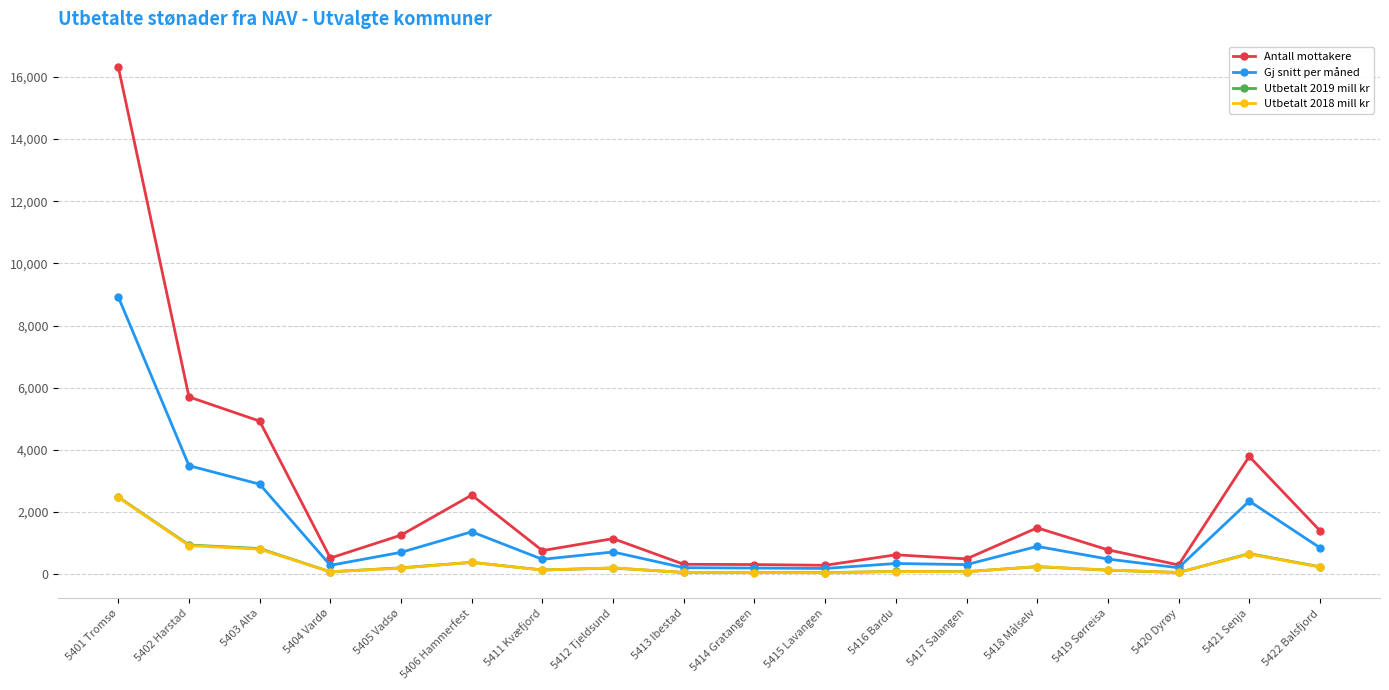

How many data points in Utbetalt 2018 mill kr are less than 198?

9